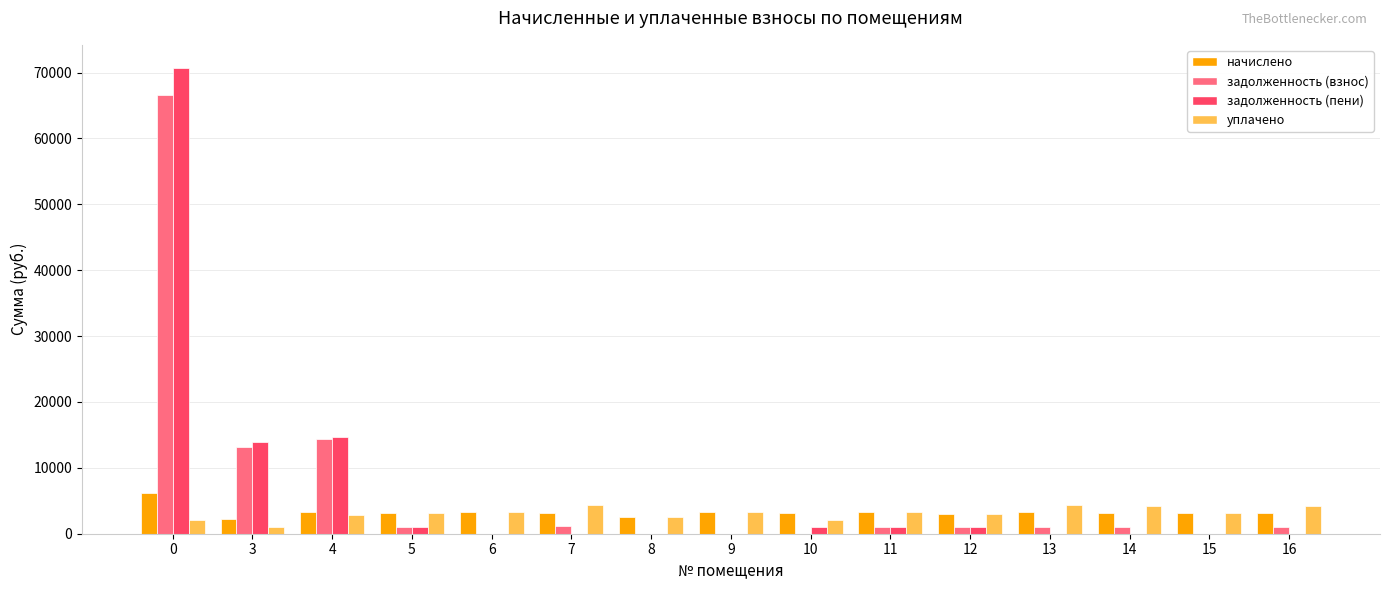

What is the sum of all уплачено values?

47023.6